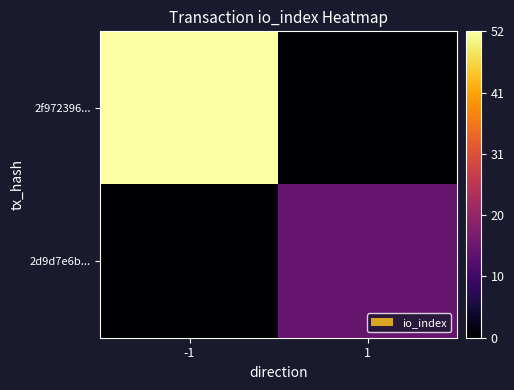

Rank the series by their average value, from highest to lowest.

2f972396..., 2d9d7e6b...